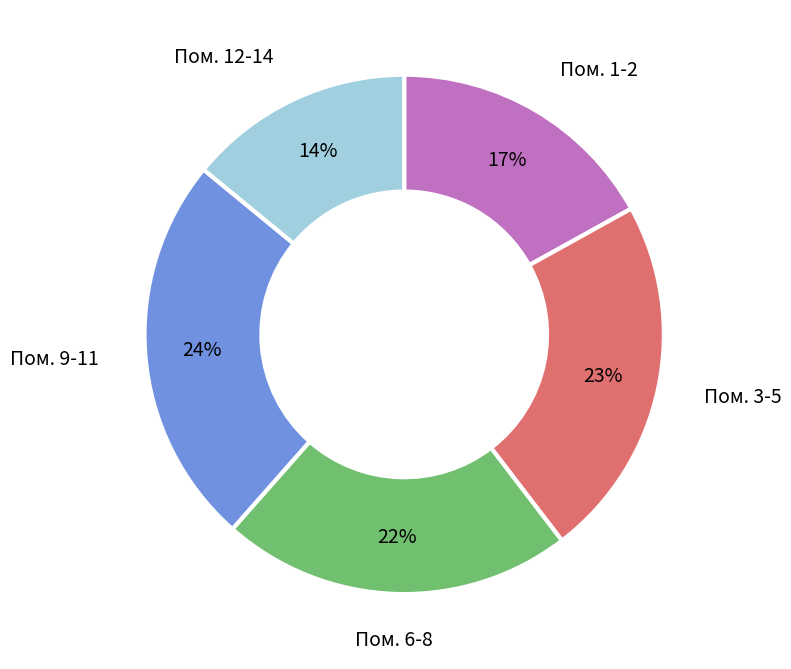

Is there a majority slice in this chart?

No